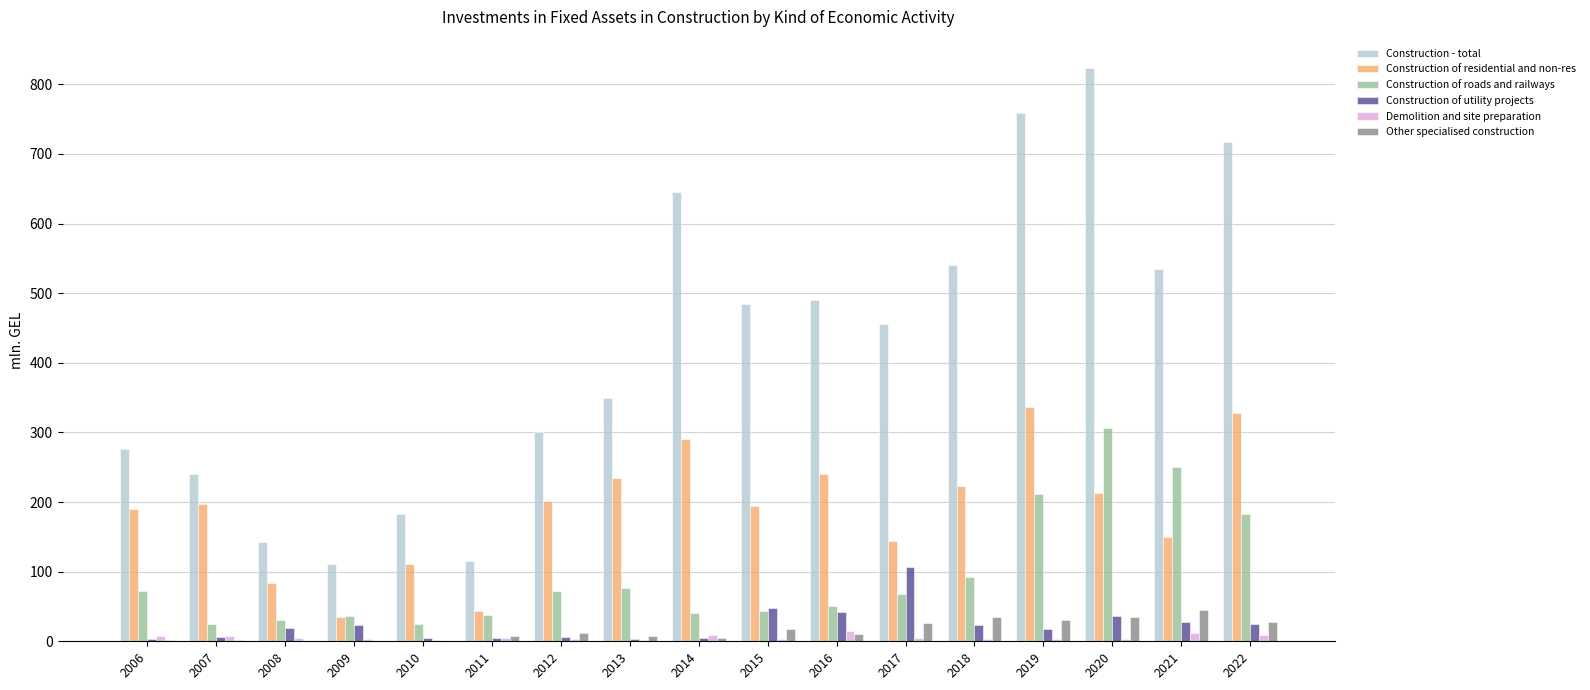

What is the approximate value of Construction of roads and railways at 2018?

91.8